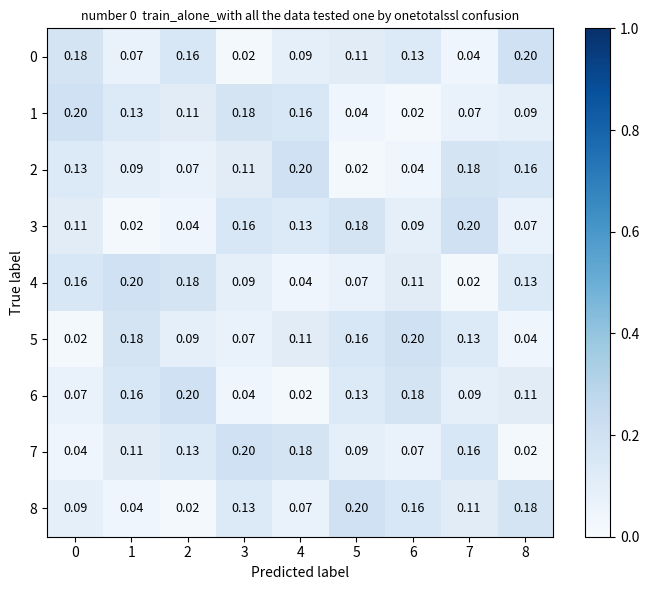

What is the total value across all series at 2?

1.0